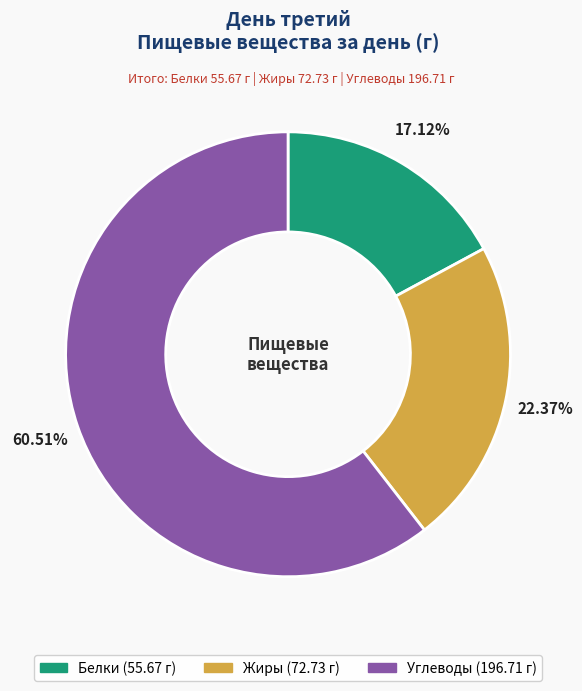

Which category has the biggest portion of the pie?

Углеводы